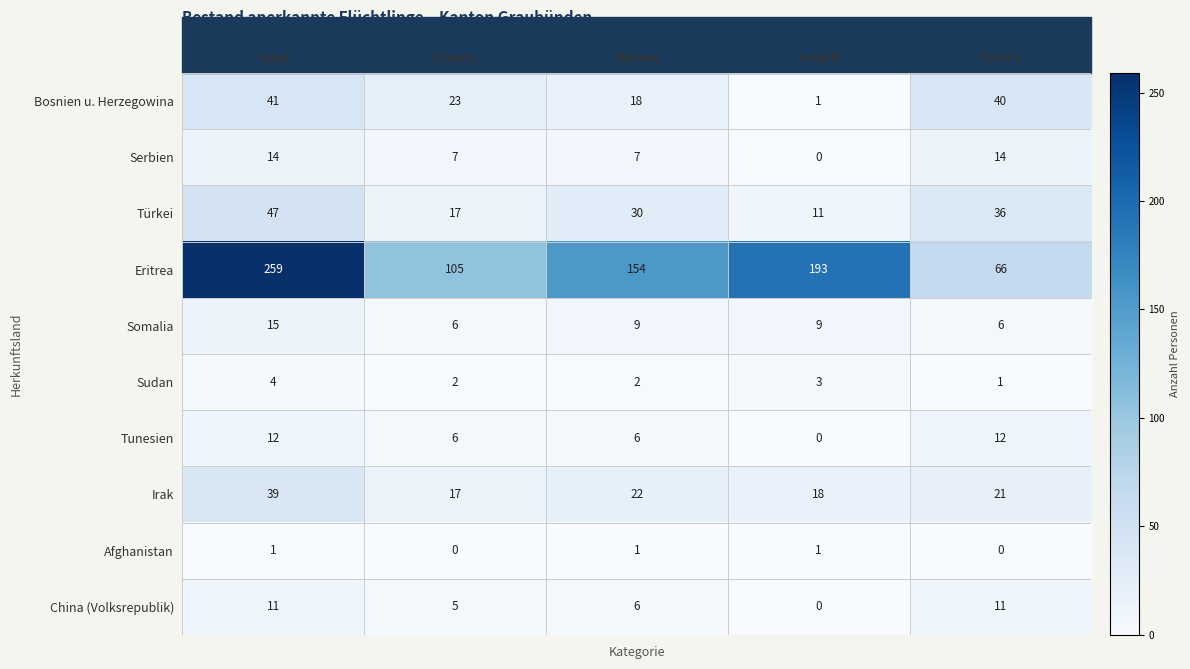

Is it true that Eritrea equals 168 at Frauen?

False